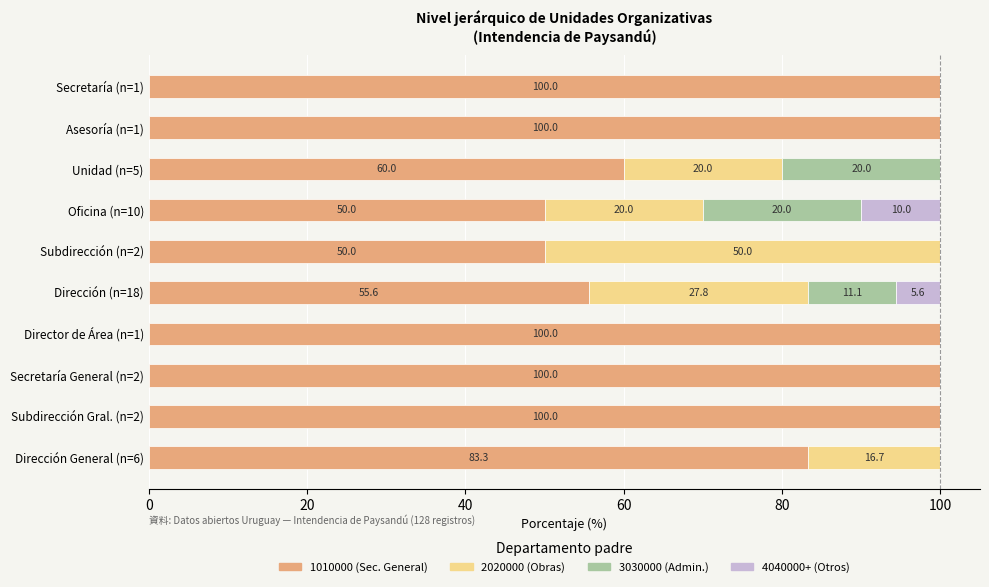

What is the highest value of the 1010000 (Sec. General) series?

100.0